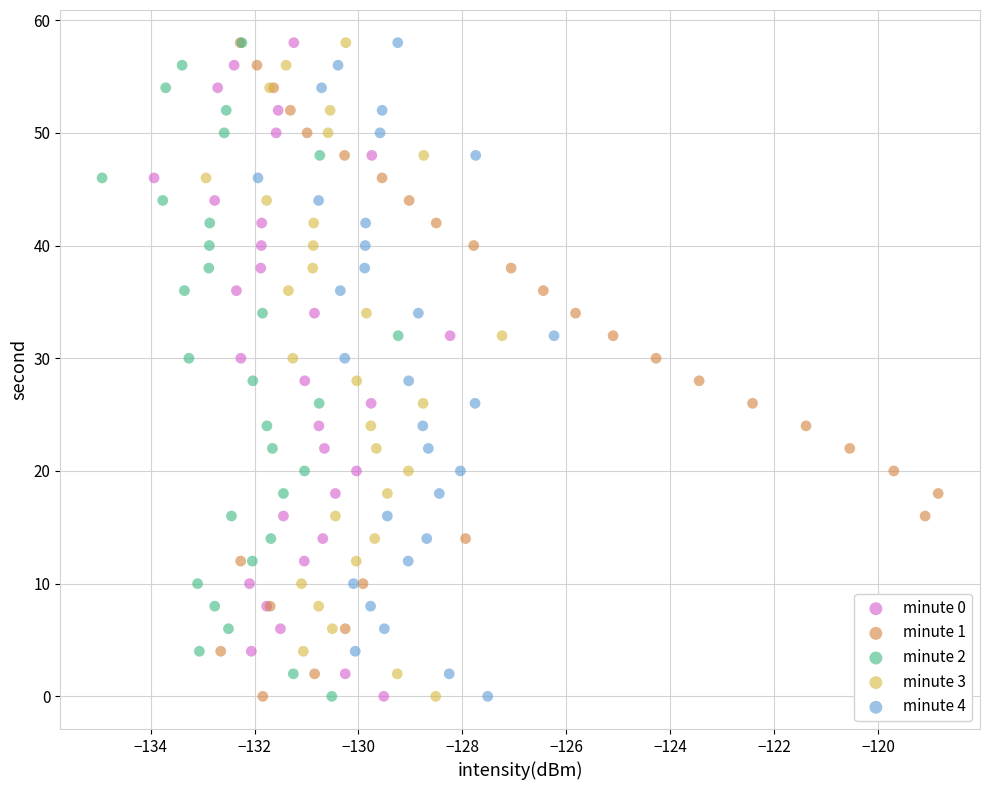

What are all the series names shown in the legend?

minute 0, minute 1, minute 2, minute 3, minute 4